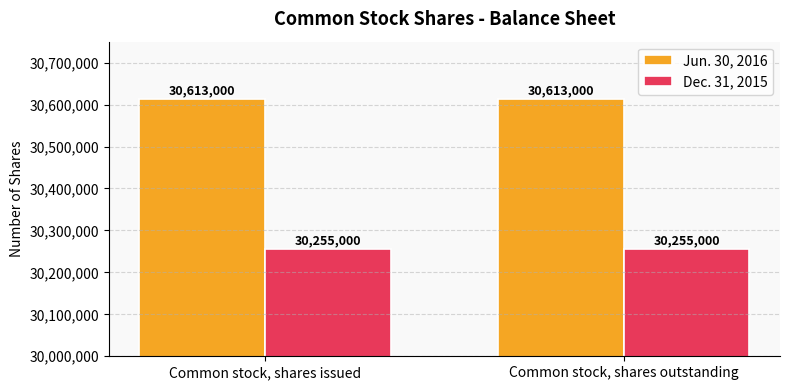

How many bars are there in each group?

2